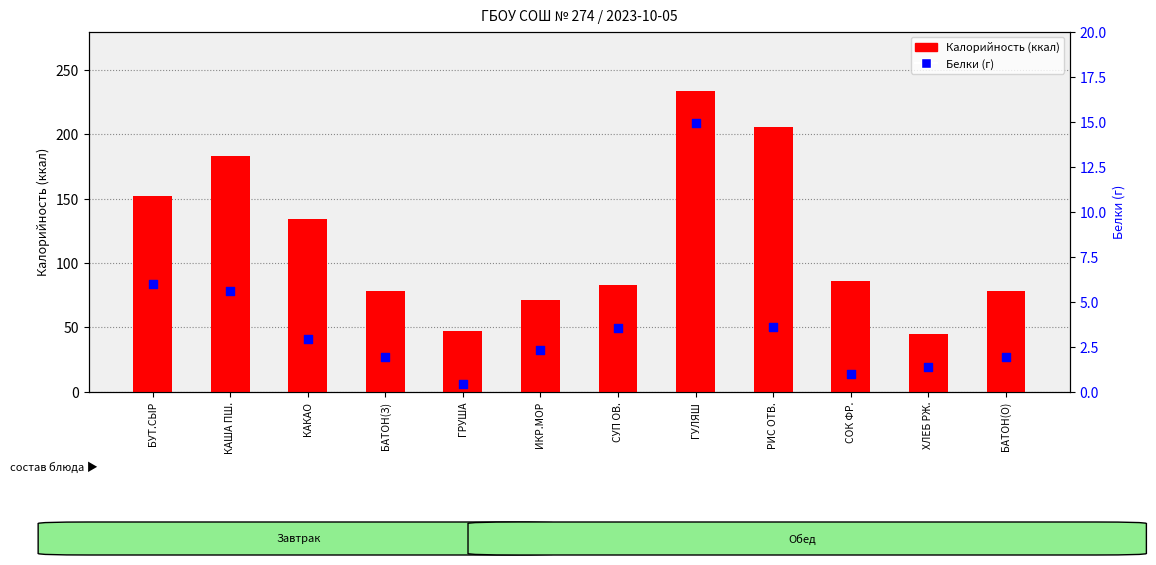

Which series has the largest total across all categories?

Калорийность